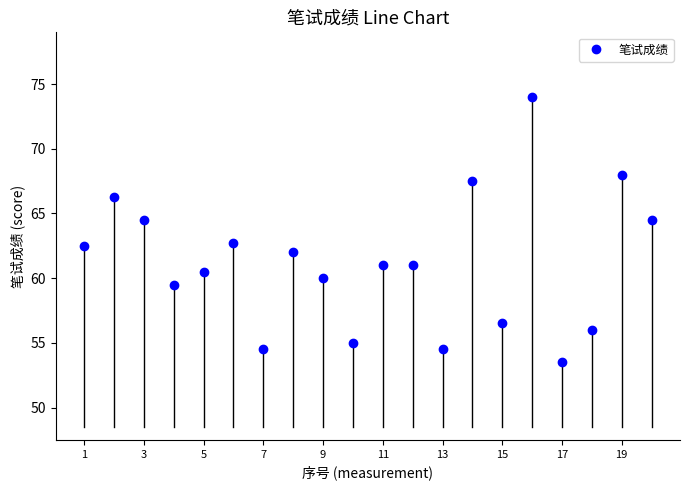

What is the difference between the maximum and minimum values?

20.5